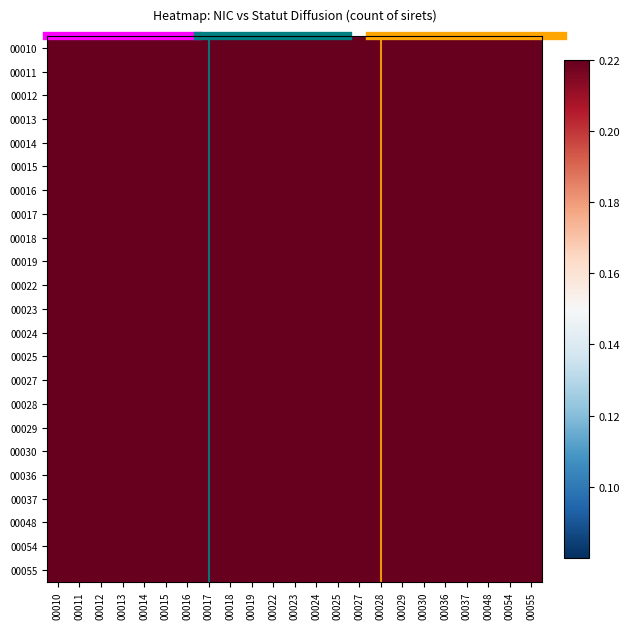

Reading left to right, extract all data points from this chart.

00010: 00010=1.0	00011=0.9	00012=0.8	00013=0.9	00014=0.9	00015=0.7	00016=0.9	00017=0.9	00018=0.8	00019=0.7	00022=0.9	00023=0.9	00024=0.9	00025=0.9	00027=0.9	00028=1.0	00029=0.9	00030=0.9	00036=0.9	00037=0.9	00048=0.9	00054=0.9	00055=0.9
00011: 00010=0.9	00011=1.0	00012=1.0	00013=1.0	00014=1.0	00015=0.9	00016=1.0	00017=1.0	00018=1.0	00019=0.9	00022=1.0	00023=1.0	00024=1.0	00025=1.0	00027=1.0	00028=0.9	00029=1.0	00030=1.0	00036=0.7	00037=1.0	00048=1.0	00054=1.0	00055=1.0
00012: 00010=0.8	00011=1.0	00012=1.0	00013=0.9	00014=1.0	00015=0.9	00016=1.0	00017=1.0	00018=1.0	00019=0.9	00022=0.9	00023=0.9	00024=0.9	00025=0.9	00027=0.9	00028=0.8	00029=0.9	00030=0.9	00036=0.6	00037=0.9	00048=0.9	00054=0.9	00055=0.9
00013: 00010=0.9	00011=1.0	00012=0.9	00013=1.0	00014=1.0	00015=0.7	00016=1.0	00017=0.9	00018=0.9	00019=0.7	00022=1.0	00023=1.0	00024=1.0	00025=1.0	00027=1.0	00028=0.9	00029=1.0	00030=1.0	00036=0.7	00037=1.0	00048=1.0	00054=1.0	00055=1.0
00014: 00010=0.9	00011=1.0	00012=1.0	00013=1.0	00014=1.0	00015=0.9	00016=1.0	00017=1.0	00018=1.0	00019=0.9	00022=1.0	00023=1.0	00024=1.0	00025=1.0	00027=1.0	00028=0.9	00029=1.0	00030=1.0	00036=0.7	00037=1.0	00048=1.0	00054=1.0	00055=1.0
00015: 00010=0.7	00011=0.9	00012=0.9	00013=0.7	00014=0.9	00015=1.0	00016=0.9	00017=0.9	00018=0.9	00019=1.0	00022=0.7	00023=0.7	00024=0.7	00025=0.7	00027=0.7	00028=0.6	00029=0.7	00030=0.7	00036=0.5	00037=0.7	00048=0.7	00054=0.7	00055=0.7
00016: 00010=0.9	00011=1.0	00012=1.0	00013=1.0	00014=1.0	00015=0.9	00016=1.0	00017=1.0	00018=1.0	00019=0.9	00022=1.0	00023=1.0	00024=1.0	00025=1.0	00027=1.0	00028=0.9	00029=1.0	00030=1.0	00036=0.7	00037=1.0	00048=1.0	00054=1.0	00055=1.0
00017: 00010=0.9	00011=1.0	00012=1.0	00013=0.9	00014=1.0	00015=0.9	00016=1.0	00017=1.0	00018=1.0	00019=0.9	00022=0.9	00023=0.9	00024=0.9	00025=0.9	00027=0.9	00028=0.8	00029=0.9	00030=0.9	00036=0.7	00037=0.9	00048=0.9	00054=0.9	00055=0.9
00018: 00010=0.8	00011=1.0	00012=1.0	00013=0.9	00014=1.0	00015=0.9	00016=1.0	00017=1.0	00018=1.0	00019=0.9	00022=0.9	00023=0.9	00024=0.9	00025=0.9	00027=0.9	00028=0.8	00029=0.9	00030=0.9	00036=0.6	00037=0.9	00048=0.9	00054=0.9	00055=0.9
00019: 00010=0.7	00011=0.9	00012=0.9	00013=0.7	00014=0.9	00015=1.0	00016=0.9	00017=0.9	00018=0.9	00019=1.0	00022=0.7	00023=0.7	00024=0.7	00025=0.7	00027=0.7	00028=0.6	00029=0.7	00030=0.7	00036=0.5	00037=0.7	00048=0.7	00054=0.7	00055=0.7
00022: 00010=0.9	00011=1.0	00012=0.9	00013=1.0	00014=1.0	00015=0.7	00016=1.0	00017=0.9	00018=0.9	00019=0.7	00022=1.0	00023=1.0	00024=1.0	00025=1.0	00027=1.0	00028=0.9	00029=1.0	00030=1.0	00036=0.7	00037=1.0	00048=1.0	00054=1.0	00055=1.0
00023: 00010=0.9	00011=1.0	00012=0.9	00013=1.0	00014=1.0	00015=0.7	00016=1.0	00017=0.9	00018=0.9	00019=0.7	00022=1.0	00023=1.0	00024=1.0	00025=1.0	00027=1.0	00028=0.9	00029=1.0	00030=1.0	00036=0.7	00037=1.0	00048=1.0	00054=1.0	00055=1.0
00024: 00010=0.9	00011=1.0	00012=0.9	00013=1.0	00014=1.0	00015=0.7	00016=1.0	00017=0.9	00018=0.9	00019=0.7	00022=1.0	00023=1.0	00024=1.0	00025=1.0	00027=1.0	00028=0.9	00029=1.0	00030=1.0	00036=0.7	00037=1.0	00048=1.0	00054=1.0	00055=1.0
00025: 00010=0.9	00011=1.0	00012=0.9	00013=1.0	00014=1.0	00015=0.7	00016=1.0	00017=0.9	00018=0.9	00019=0.7	00022=1.0	00023=1.0	00024=1.0	00025=1.0	00027=1.0	00028=0.9	00029=1.0	00030=1.0	00036=0.7	00037=1.0	00048=1.0	00054=1.0	00055=1.0
00027: 00010=0.9	00011=1.0	00012=0.9	00013=1.0	00014=1.0	00015=0.7	00016=1.0	00017=0.9	00018=0.9	00019=0.7	00022=1.0	00023=1.0	00024=1.0	00025=1.0	00027=1.0	00028=0.9	00029=1.0	00030=1.0	00036=0.7	00037=1.0	00048=1.0	00054=1.0	00055=1.0
00028: 00010=1.0	00011=0.9	00012=0.8	00013=0.9	00014=0.9	00015=0.6	00016=0.9	00017=0.8	00018=0.8	00019=0.6	00022=0.9	00023=0.9	00024=0.9	00025=0.9	00027=0.9	00028=1.0	00029=0.9	00030=0.9	00036=0.9	00037=0.9	00048=0.9	00054=0.9	00055=0.9
00029: 00010=0.9	00011=1.0	00012=0.9	00013=1.0	00014=1.0	00015=0.7	00016=1.0	00017=0.9	00018=0.9	00019=0.7	00022=1.0	00023=1.0	00024=1.0	00025=1.0	00027=1.0	00028=0.9	00029=1.0	00030=1.0	00036=0.7	00037=1.0	00048=1.0	00054=1.0	00055=1.0
00030: 00010=0.9	00011=1.0	00012=0.9	00013=1.0	00014=1.0	00015=0.7	00016=1.0	00017=0.9	00018=0.9	00019=0.7	00022=1.0	00023=1.0	00024=1.0	00025=1.0	00027=1.0	00028=0.9	00029=1.0	00030=1.0	00036=0.7	00037=1.0	00048=1.0	00054=1.0	00055=1.0
00036: 00010=0.9	00011=0.7	00012=0.6	00013=0.7	00014=0.7	00015=0.5	00016=0.7	00017=0.7	00018=0.6	00019=0.5	00022=0.7	00023=0.7	00024=0.7	00025=0.7	00027=0.7	00028=0.9	00029=0.7	00030=0.7	00036=1.0	00037=0.7	00048=0.7	00054=0.7	00055=0.7
00037: 00010=0.9	00011=1.0	00012=0.9	00013=1.0	00014=1.0	00015=0.7	00016=1.0	00017=0.9	00018=0.9	00019=0.7	00022=1.0	00023=1.0	00024=1.0	00025=1.0	00027=1.0	00028=0.9	00029=1.0	00030=1.0	00036=0.7	00037=1.0	00048=1.0	00054=1.0	00055=1.0
00048: 00010=0.9	00011=1.0	00012=0.9	00013=1.0	00014=1.0	00015=0.7	00016=1.0	00017=0.9	00018=0.9	00019=0.7	00022=1.0	00023=1.0	00024=1.0	00025=1.0	00027=1.0	00028=0.9	00029=1.0	00030=1.0	00036=0.7	00037=1.0	00048=1.0	00054=1.0	00055=1.0
00054: 00010=0.9	00011=1.0	00012=0.9	00013=1.0	00014=1.0	00015=0.7	00016=1.0	00017=0.9	00018=0.9	00019=0.7	00022=1.0	00023=1.0	00024=1.0	00025=1.0	00027=1.0	00028=0.9	00029=1.0	00030=1.0	00036=0.7	00037=1.0	00048=1.0	00054=1.0	00055=1.0
00055: 00010=0.9	00011=1.0	00012=0.9	00013=1.0	00014=1.0	00015=0.7	00016=1.0	00017=0.9	00018=0.9	00019=0.7	00022=1.0	00023=1.0	00024=1.0	00025=1.0	00027=1.0	00028=0.9	00029=1.0	00030=1.0	00036=0.7	00037=1.0	00048=1.0	00054=1.0	00055=1.0